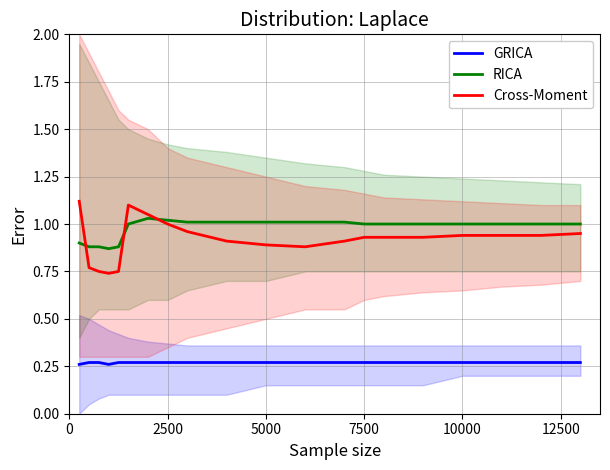

What is the difference between the second highest and second lowest values in the Cross-Moment series?

0.4